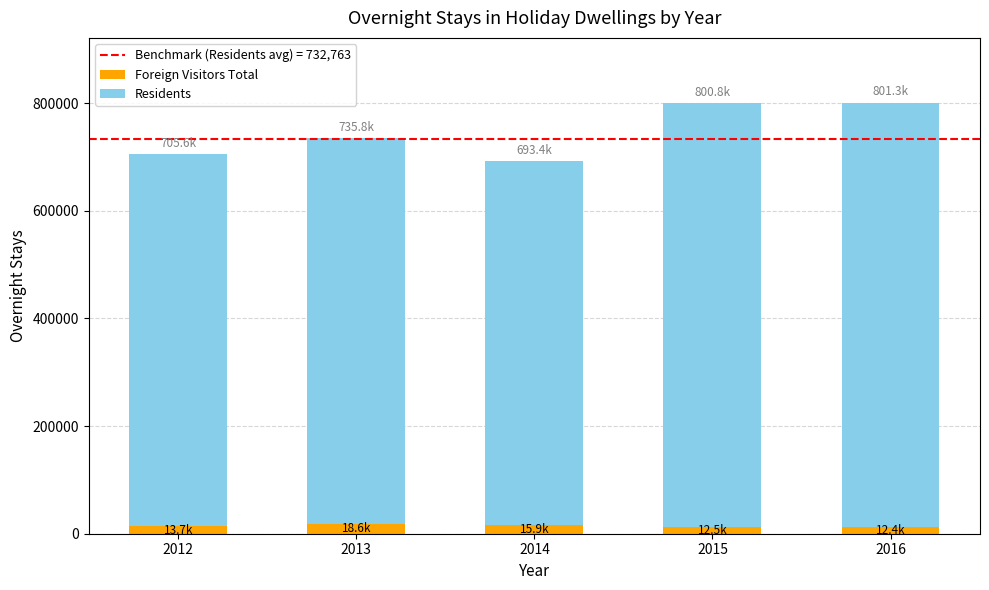

What is the average value of the Foreign Visitors Total series?

14601